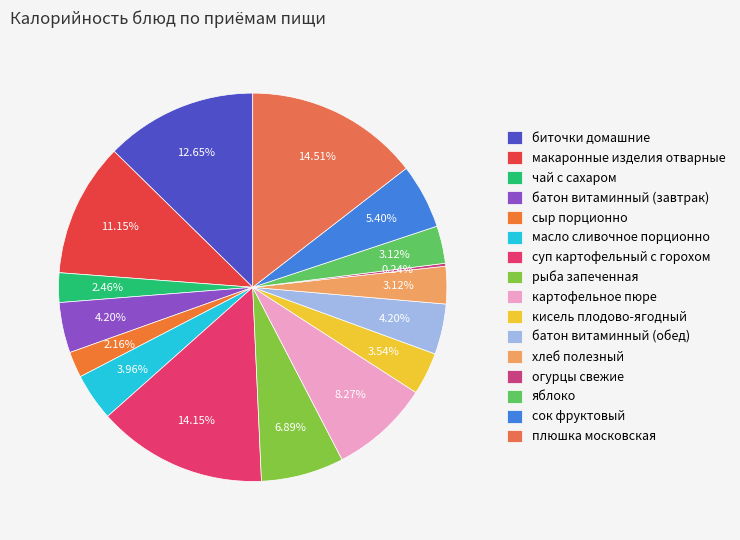

Is there a majority slice in this chart?

No